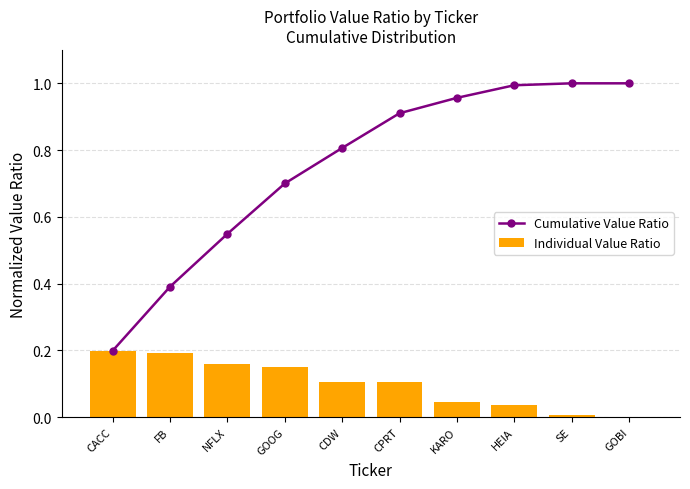

At which label does Cumulative Value Ratio reach its minimum?

CACC